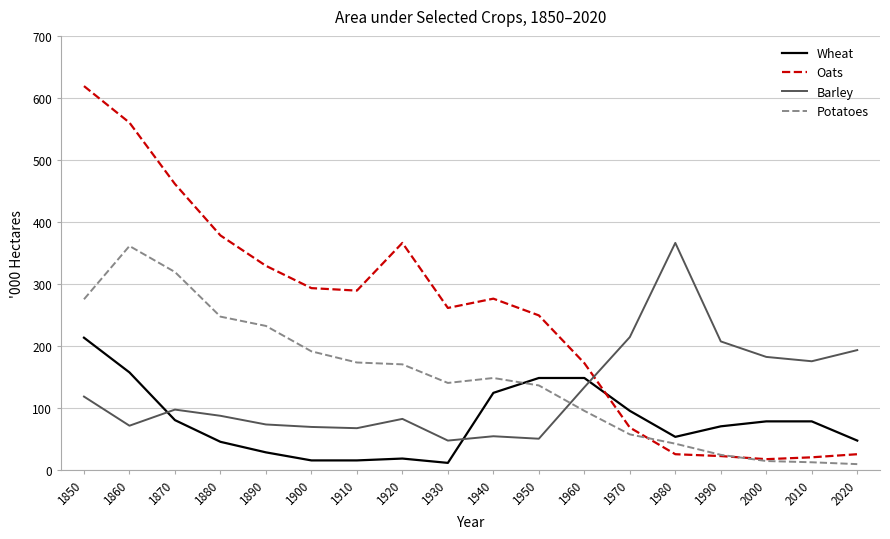

After their last crossing, which series has the higher values: Oats or Potatoes?

Oats